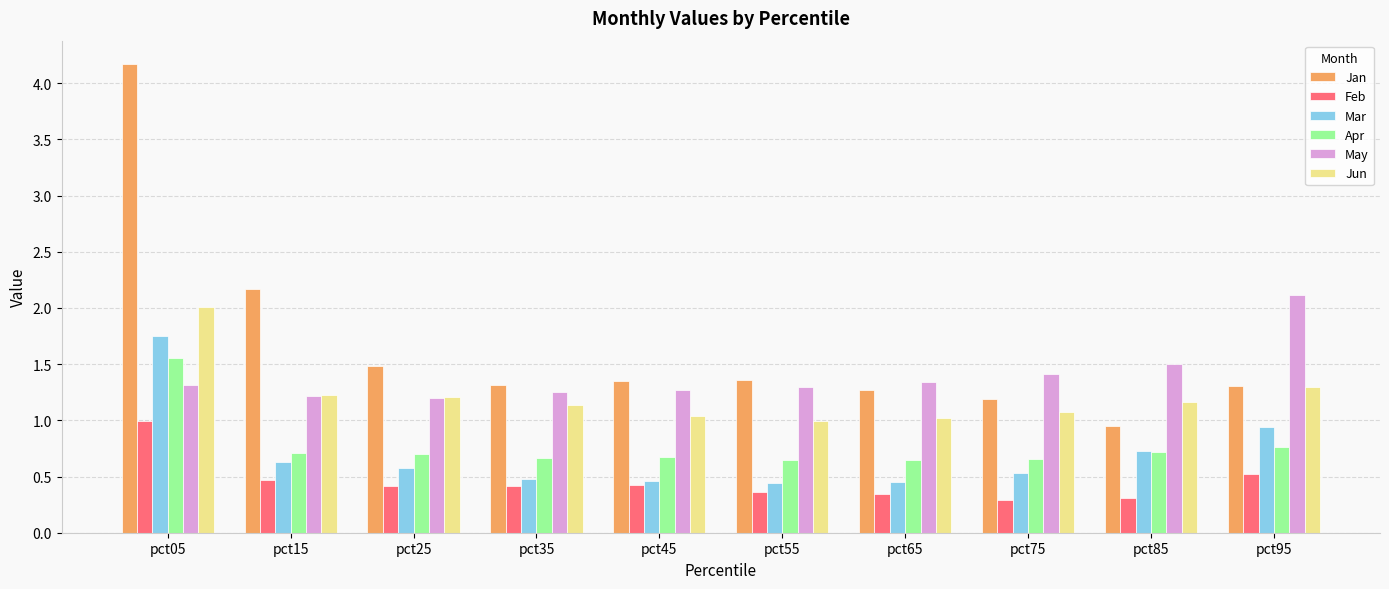

Does the chart contain stacked bars?

No